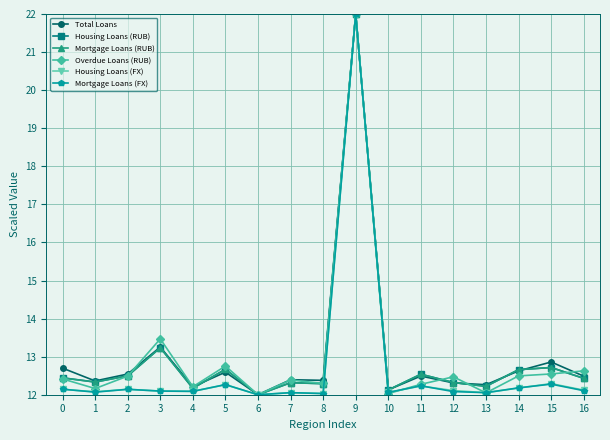

Does the chart have visible grid lines?

Yes